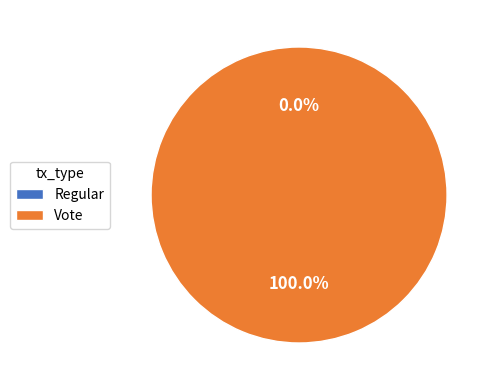

Count the number of slices in the pie.

2